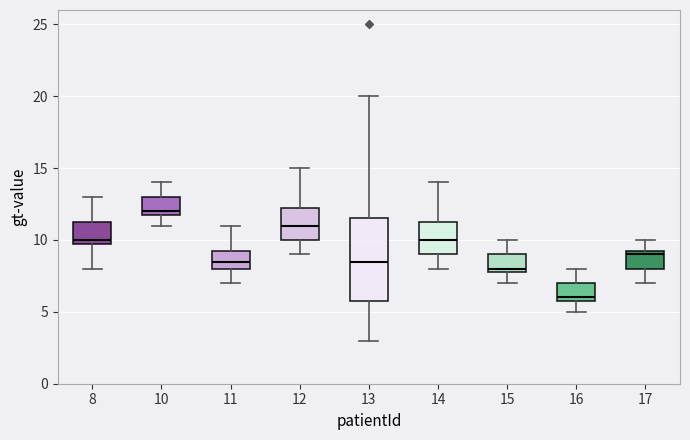

Reading left to right, transcribe this box plot: for each box, give where its median line is, the range the box spans, and where its two whiskers end, as read against the y-axis. The values are not printed on the chart, so give them approximately, as read against the axis.

8: median 10.0 (just above the box's lower edge), box 10.0 to 11.5, whiskers 8.0 to 13.0
10: median 12.0 (just above the box's lower edge), box 12.0 to 13.0, whiskers 11.0 to 14.0
11: median 8.5, box 8.0 to 9.5, whiskers 7.0 to 11.0
12: median 11.0, box 10.0 to 12.5, whiskers 9.0 to 15.0
13: median 8.5, box 6.0 to 11.5, whiskers 3.0 to 20.0
14: median 10.0, box 9.0 to 11.5, whiskers 8.0 to 14.0
15: median 8.0 (just above the box's lower edge), box 8.0 to 9.0, whiskers 7.0 to 10.0
16: median 6.0 (just above the box's lower edge), box 6.0 to 7.0, whiskers 5.0 to 8.0
17: median 9.0, box 8.0 to 9.5, whiskers 7.0 to 10.0